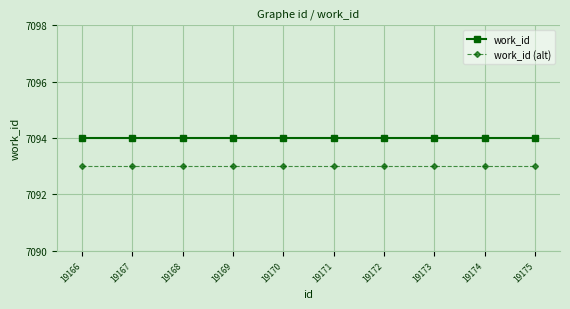

Which series has the largest total across all categories?

work_id